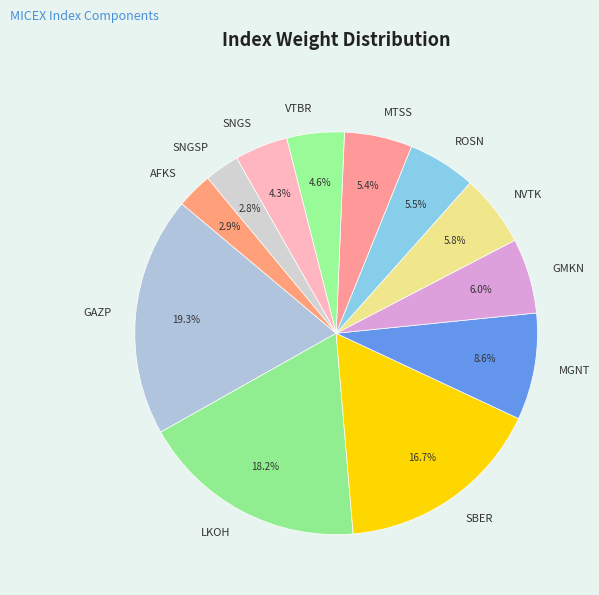

Do AFKS and SNGSP together represent more than half of the pie?

No